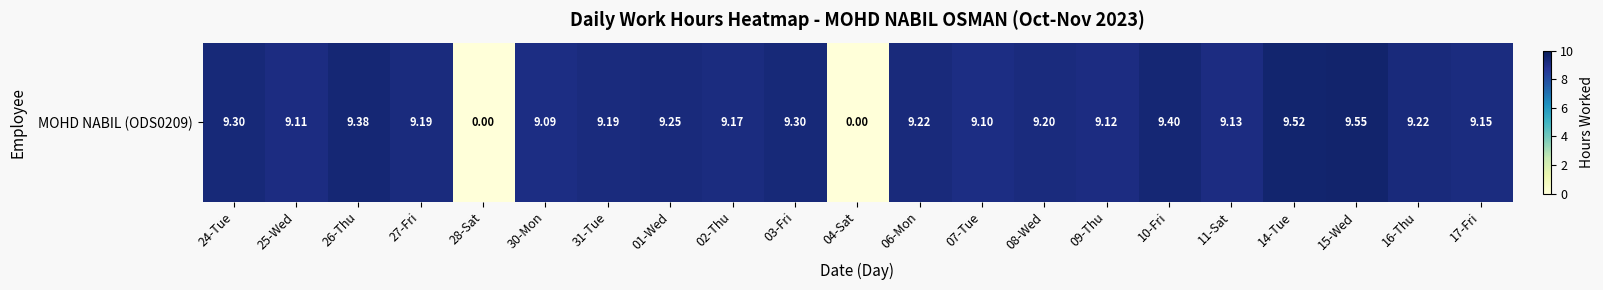

Rank the categories by value from highest to lowest.

15-Wed, 14-Tue, 10-Fri, 26-Thu, 24-Tue, 03-Fri, 01-Wed, 06-Mon, 16-Thu, 08-Wed, 27-Fri, 31-Tue, 02-Thu, 17-Fri, 11-Sat, 09-Thu, 25-Wed, 07-Tue, 30-Mon, 28-Sat, 04-Sat